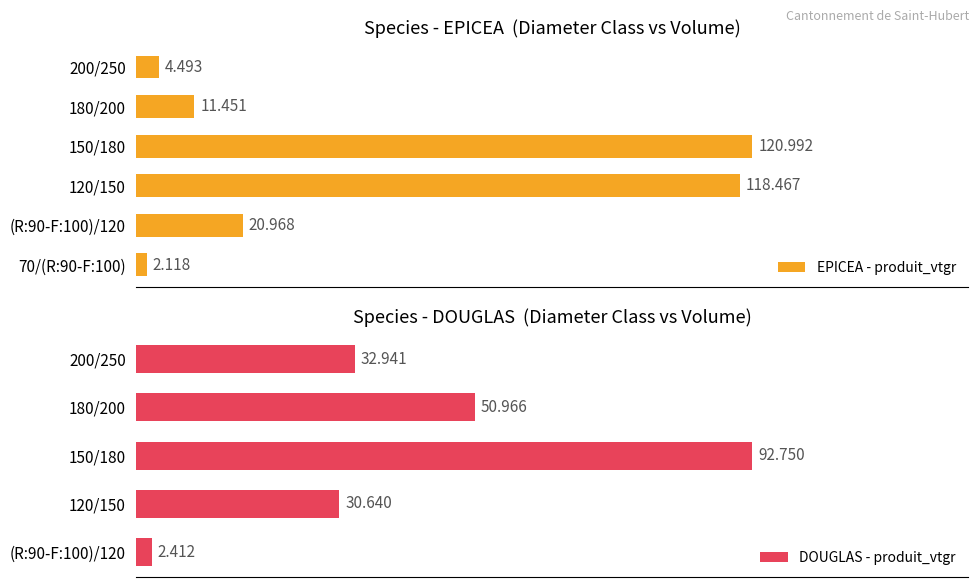

At which category does the chart reach its peak across all series?

150/180